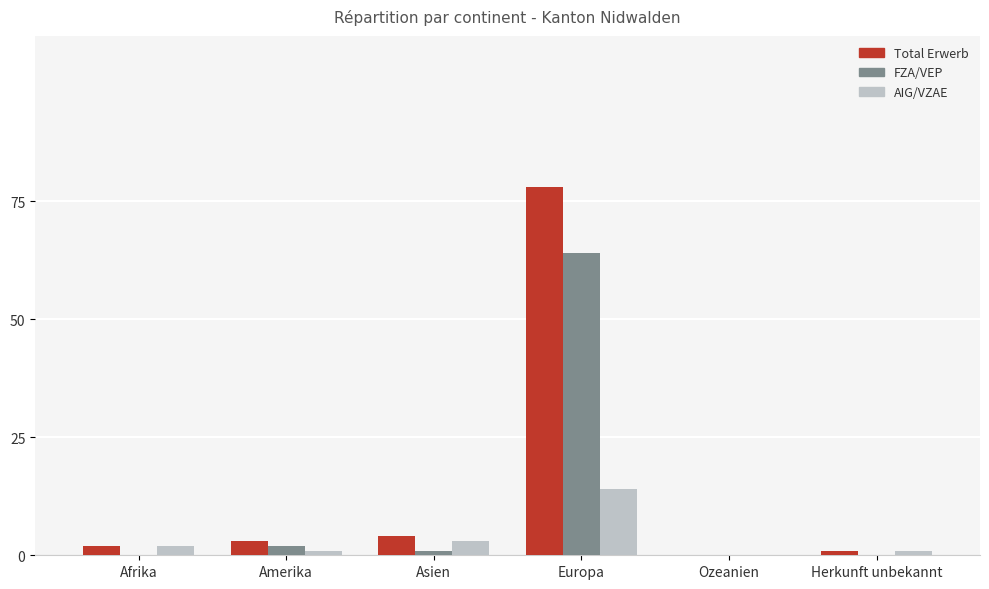

The FZA/VEP series shows 64 at Europa. True or false?

True